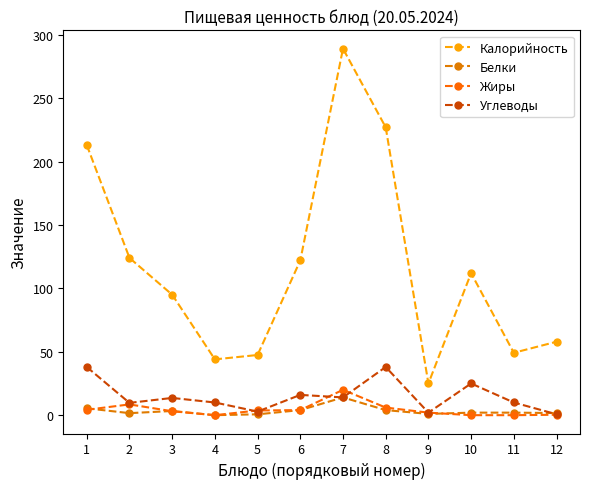

Between which two adjacent categories do Жиры and Углеводы first intersect?

4 and 5